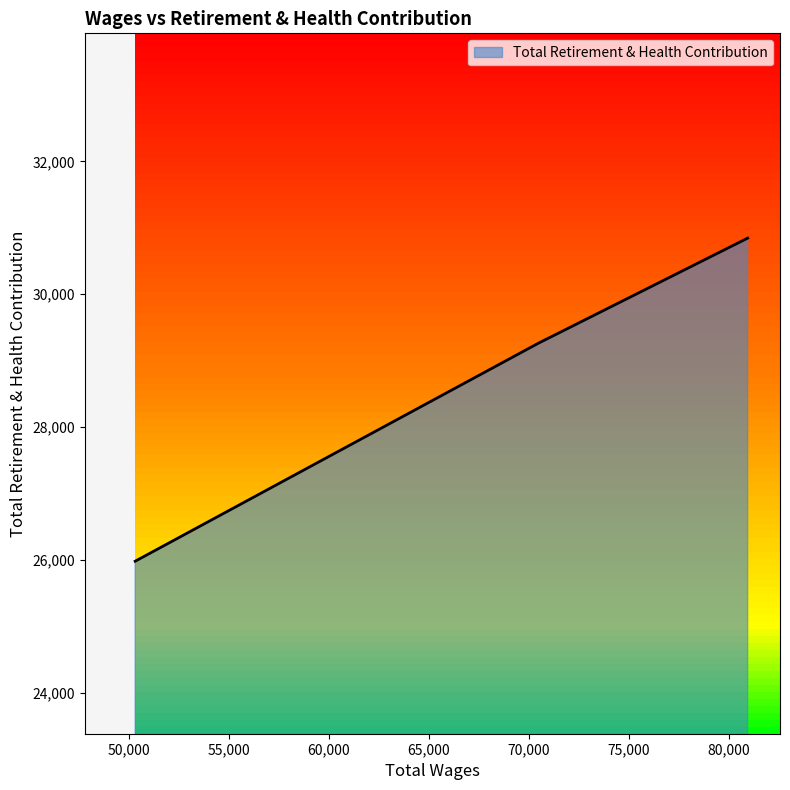

What is the minimum value shown in the chart?

25977